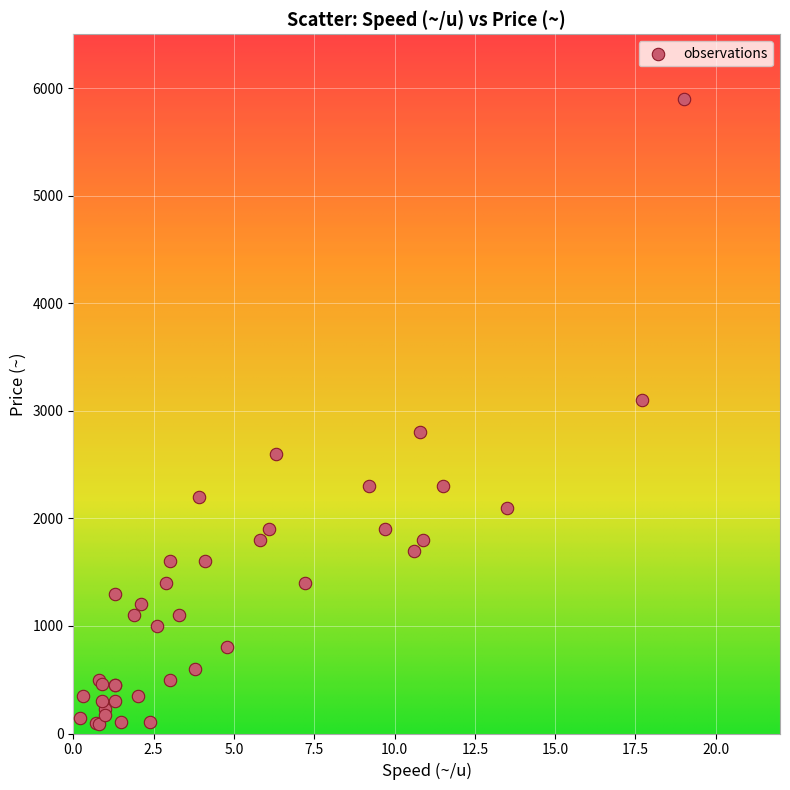

What Y value in the scatter plot is closest to 2995?

3100